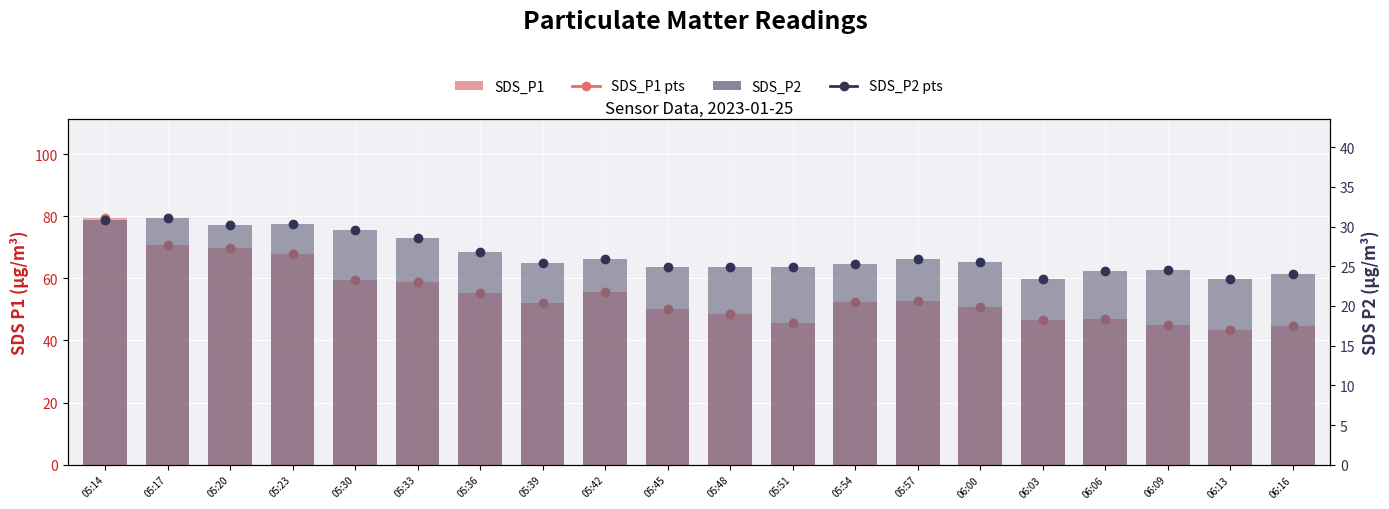

What is the minimum value shown in the chart?

23.4